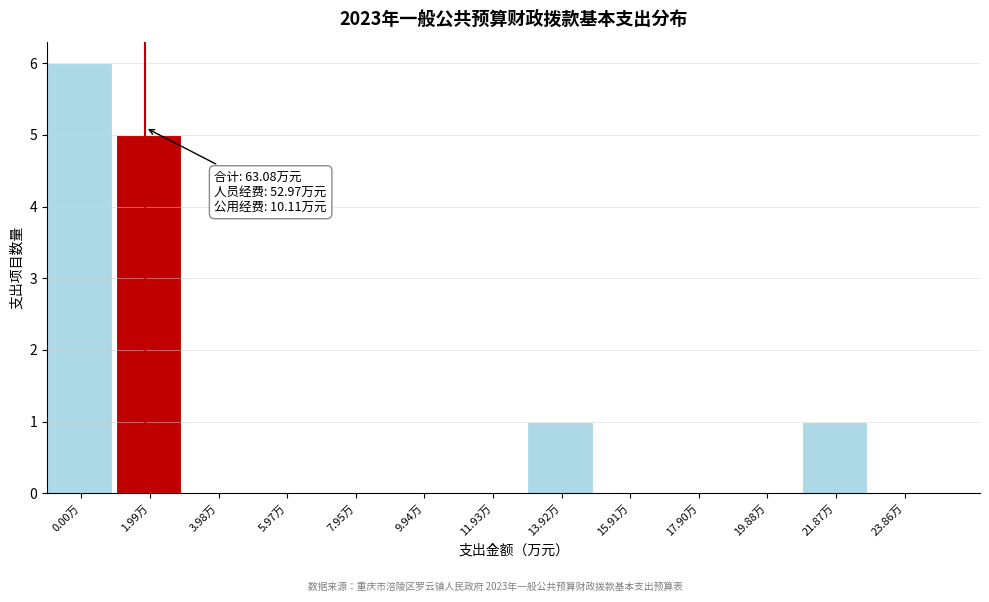

Reading left to right, list all the values displayed in this chart.

0.00万=6	1.99万=5	3.98万=0	5.97万=0	7.95万=0	9.94万=0	11.93万=0	13.92万=1	15.91万=0	17.90万=0	19.88万=0	21.87万=1	23.86万=0